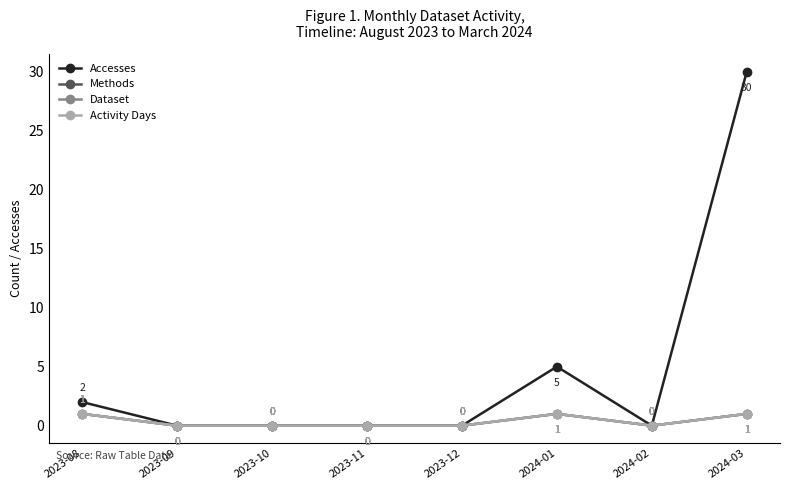

True or false: Activity Days has a value of 1 at 2024-01.

True